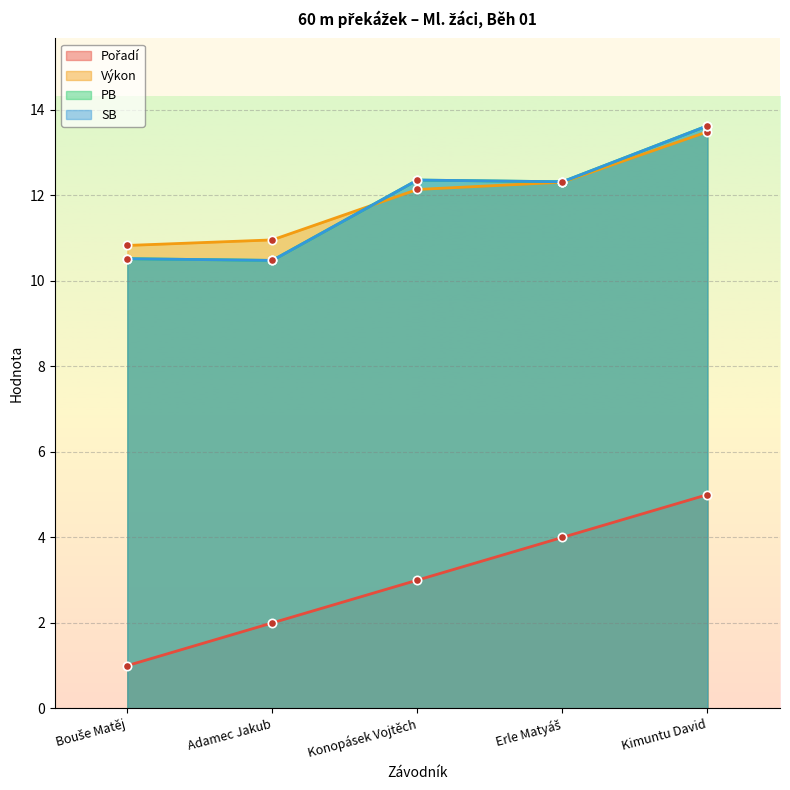

At which label does SB reach its peak?

Kimuntu David